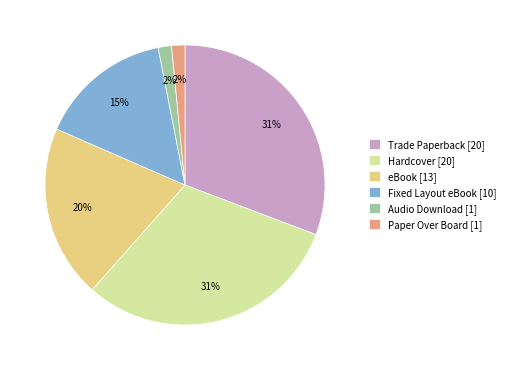

Combined, do Paper Over Board [1] and Trade Paperback [20] account for over 50%?

No